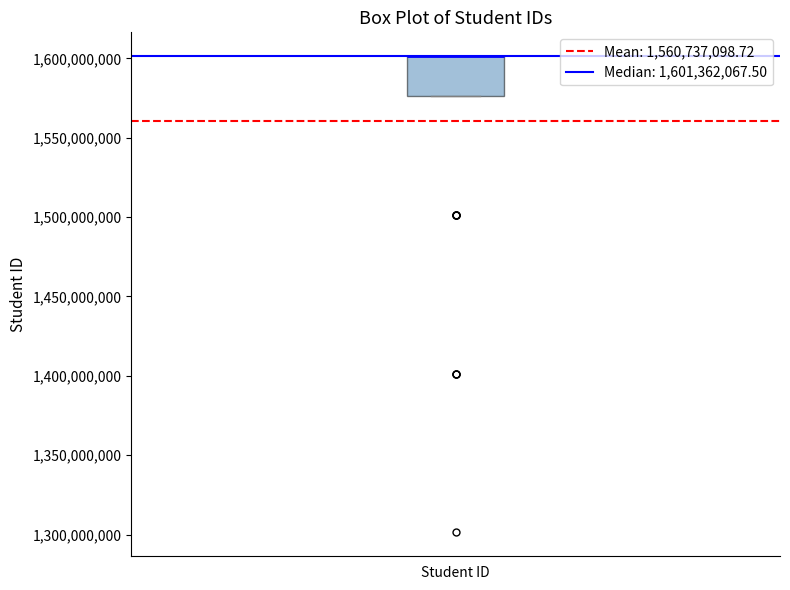

Transcribe this box plot: give where the median line is, the range the box spans, and where the two whiskers end, as read against the y-axis. The values are not printed on the chart, so give them approximately, as read against the axis.

median 1600000000 (drawn on the box's upper edge), box 1575000000 to 1600000000, whiskers 1575000000 to 1600000000